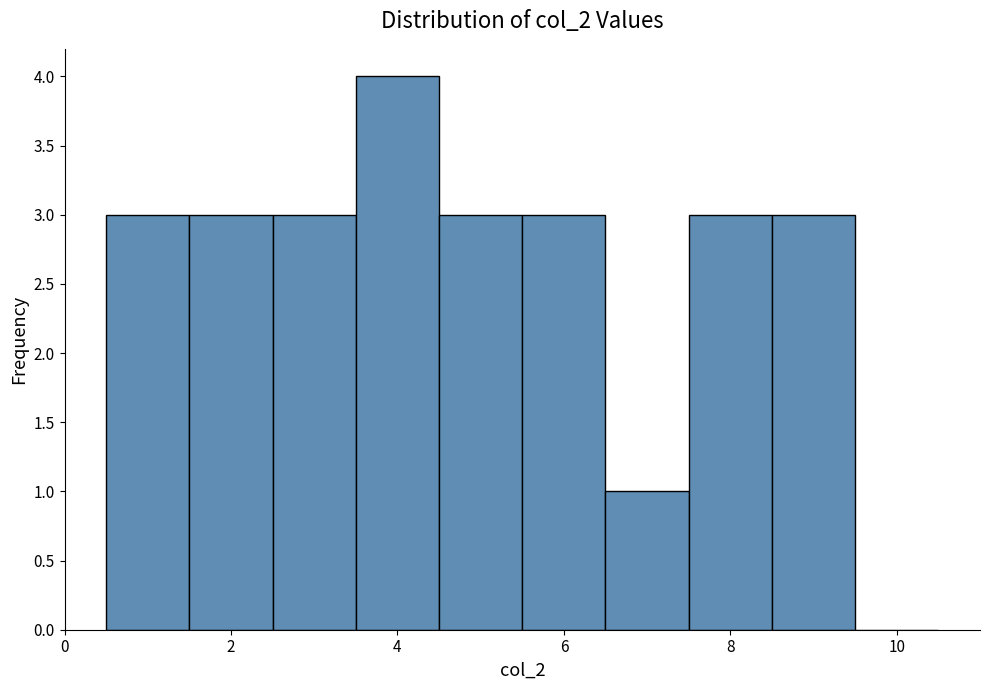

Reading left to right, transcribe this chart: for each bar, give the range it covers on the x-axis and its height. Neither the bar edges nor the heights are printed on the chart, so give them approximately, as read against the axes.

0.5 to 1.5: 3
1.5 to 2.5: 3
2.5 to 3.5: 3
3.5 to 4.5: 4
4.5 to 5.5: 3
5.5 to 6.5: 3
6.5 to 7.5: 1
7.5 to 8.5: 3
8.5 to 9.5: 3
9.5 to 10.5: 0